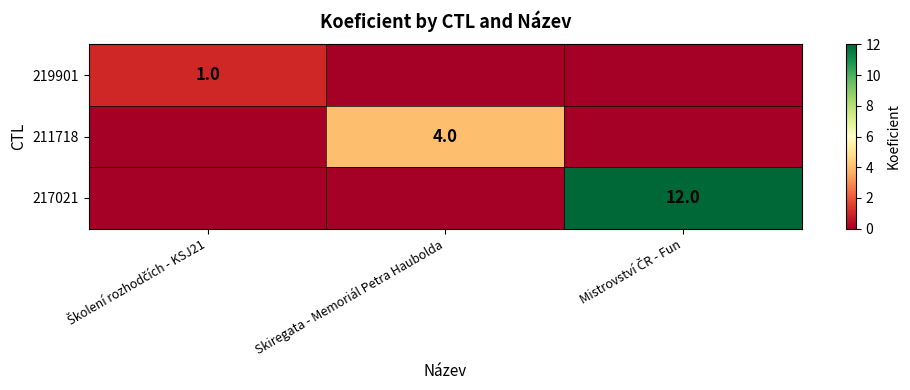

The value of 217021 at Skiregata - Memoriál Petra Haubolda is 0. True or false?

True